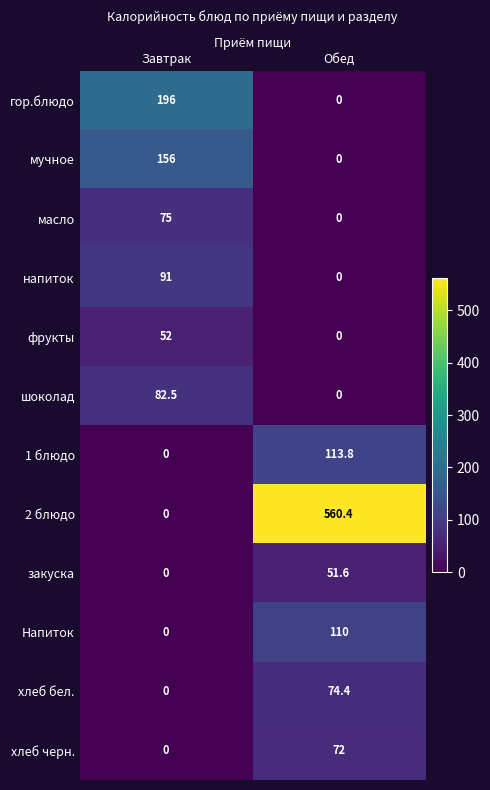

At which label does хлеб бел. reach its minimum?

Завтрак